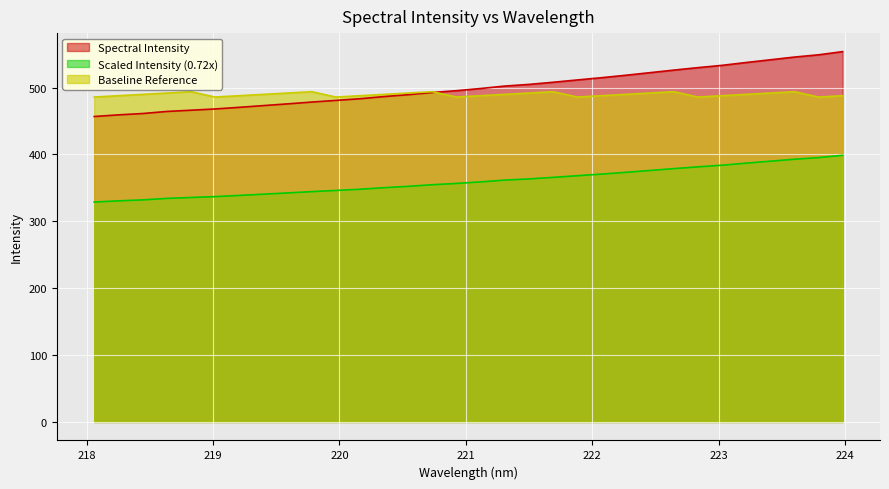

What is the ratio of the value at 218.2508 to the value at 218.442?

1.0